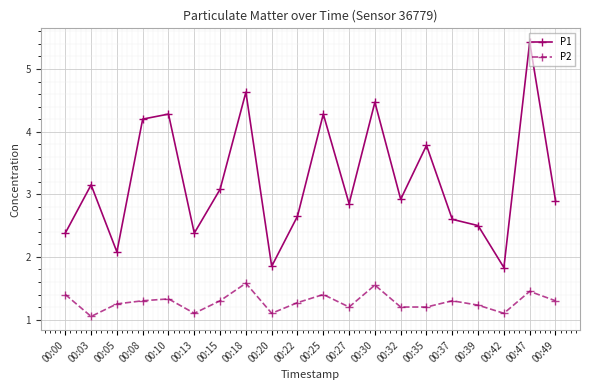

What is the maximum value shown in the chart?

5.4